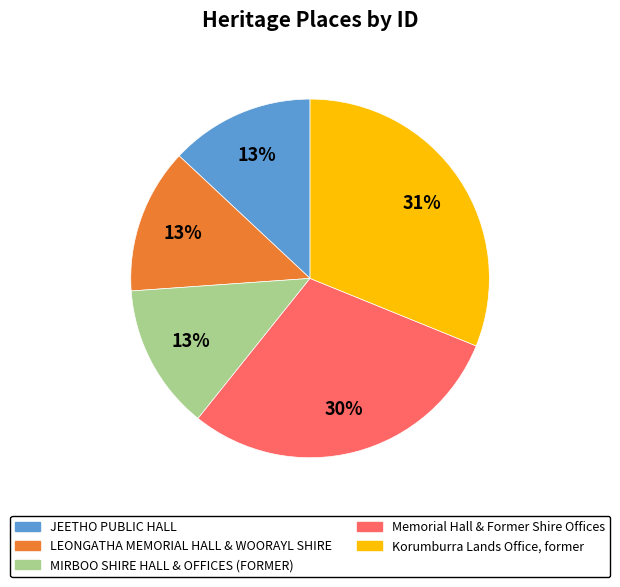

Combined, do JEETHO PUBLIC HALL and Korumburra Lands Office, former account for over 50%?

No